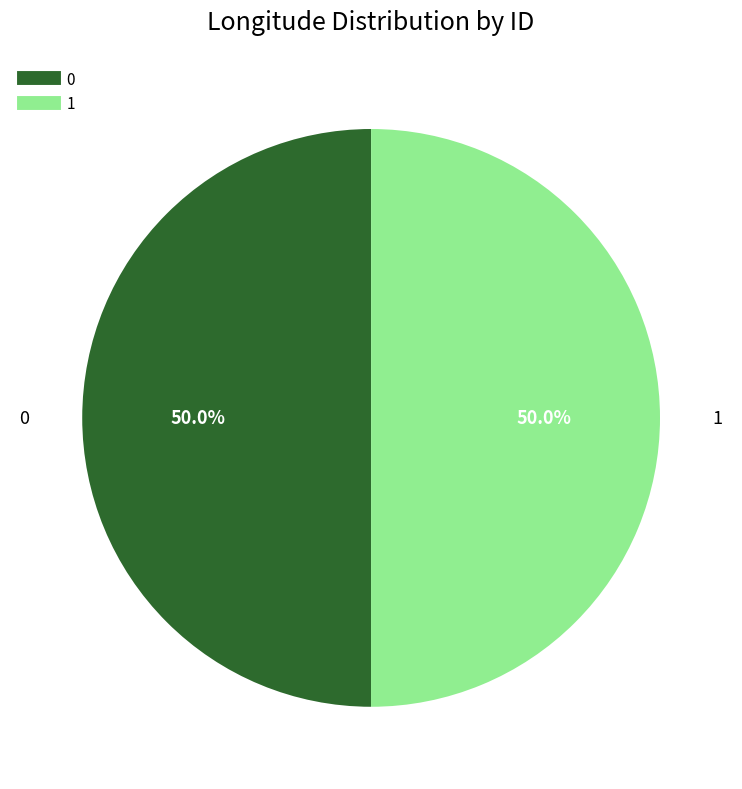

How many segments does this pie chart have?

2